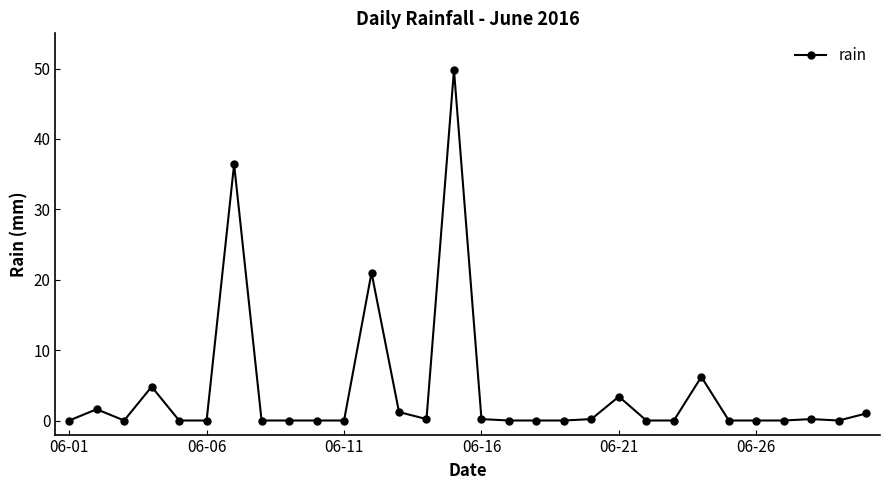

What is the difference between the maximum and second lowest values?

49.8